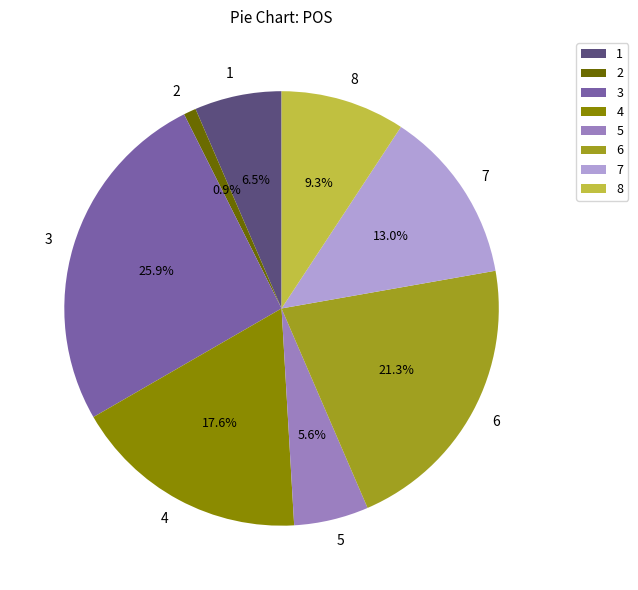

Does any single category account for the majority?

No